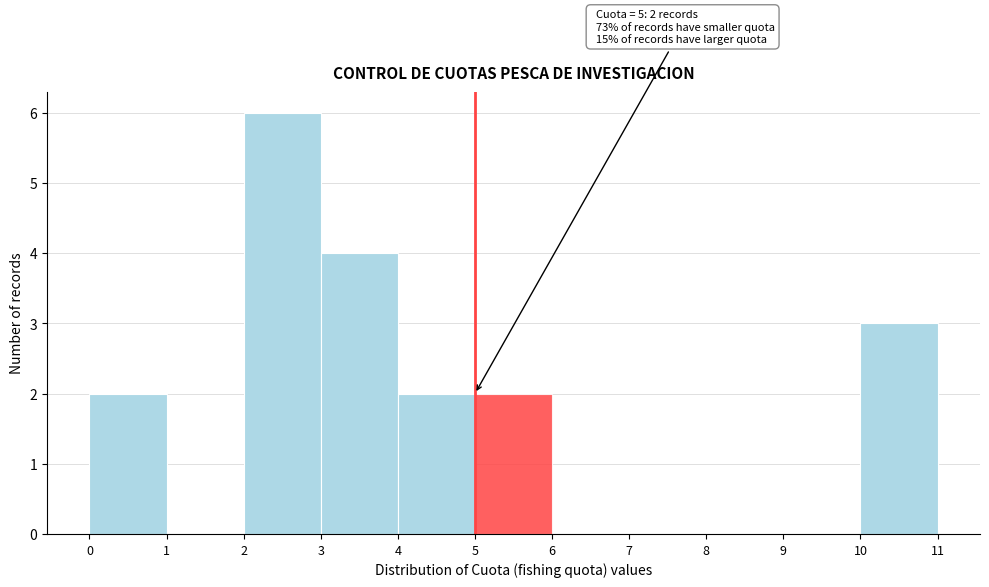

Which range on the x-axis has the tallest bar?

2 to 3